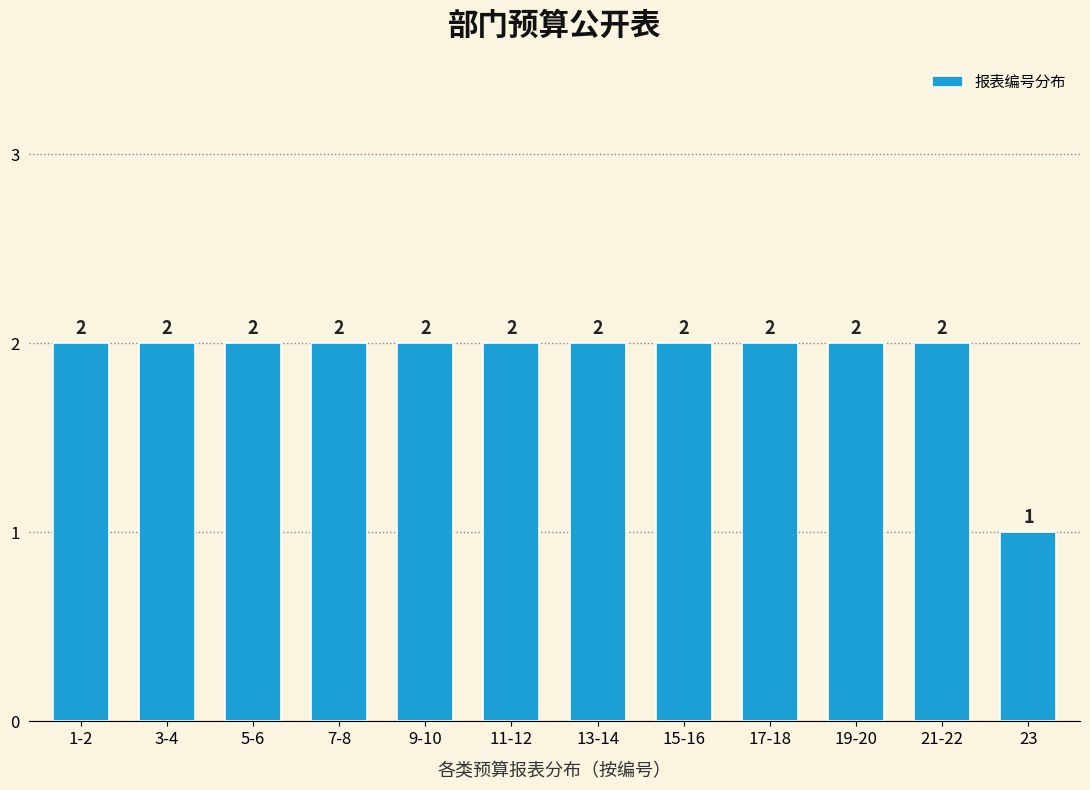

Reading left to right, what are all the values shown in this chart?

2	2	2	2	2	2	2	2	2	2	2	1